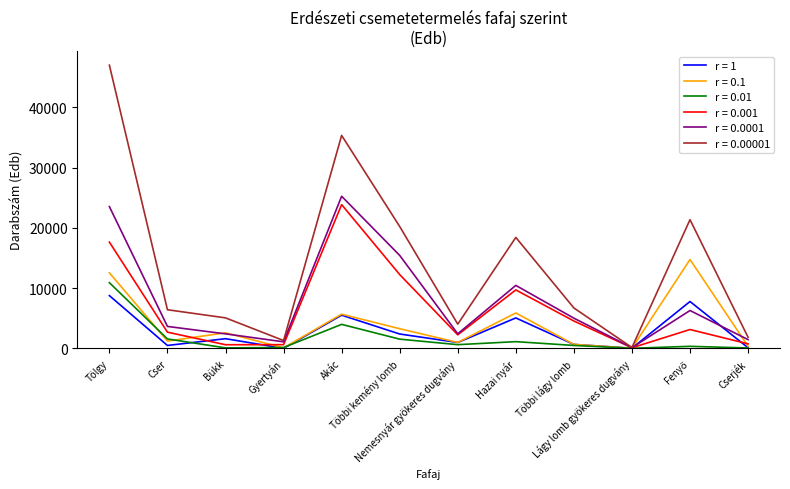

What is the highest value of the r = 0.0001 series?

25249.0